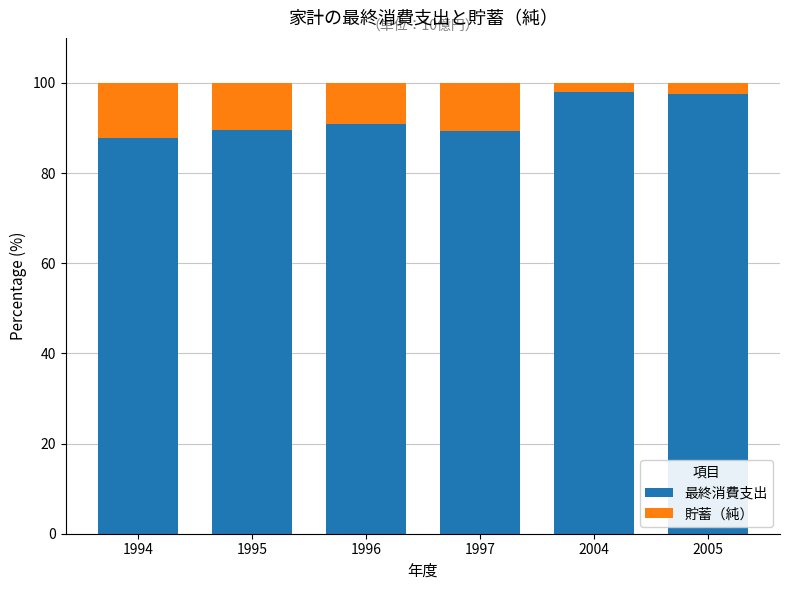

Is it true that 最終消費支出 equals 31.6 at 1995?

False